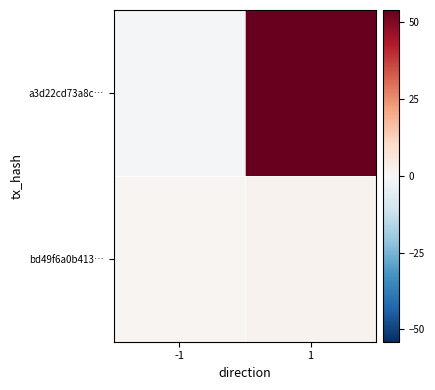

At which category is the sum across all series the highest?

1